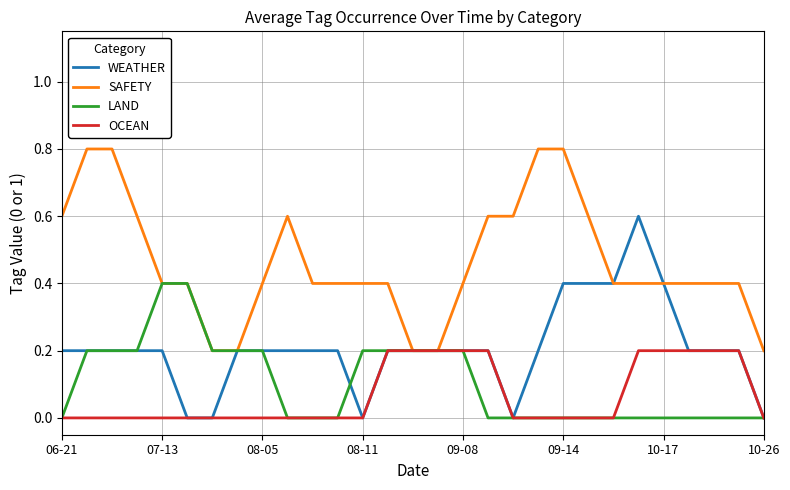

List the series in order of their peak value, highest first.

SAFETY, WEATHER, LAND, OCEAN